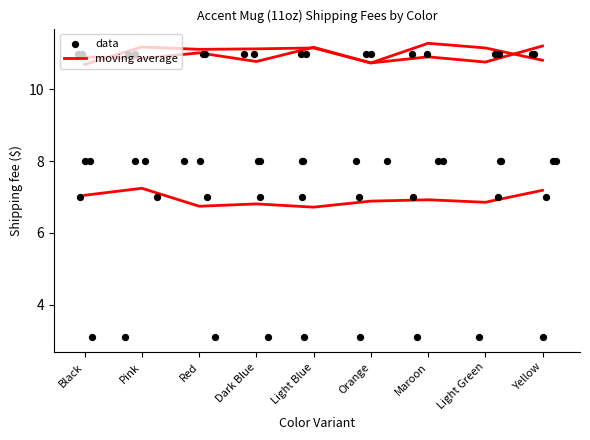

What is the total value across all series at Dark Blue?

13.8